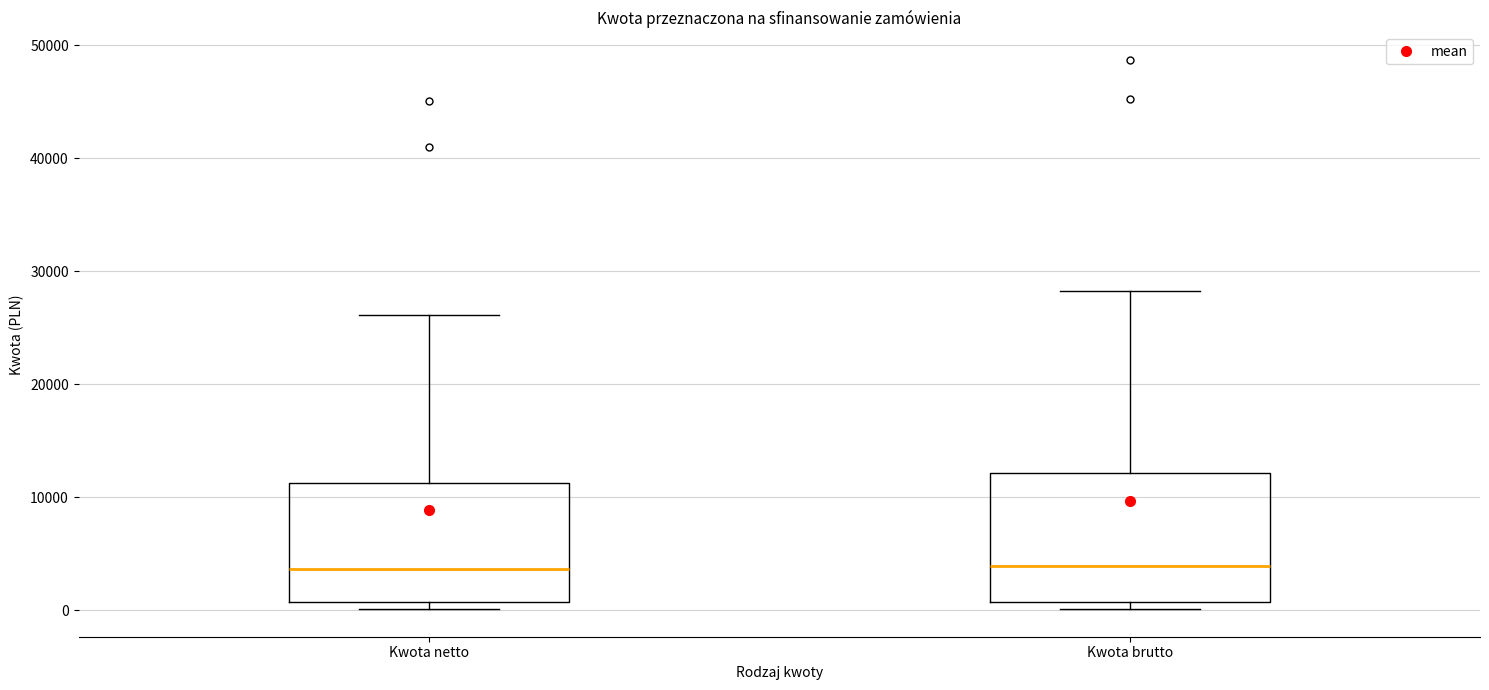

Where does the median line of the box for Kwota netto sit on the y-axis? The values are not printed on the chart, so give them approximately, as read against the axis.

4000